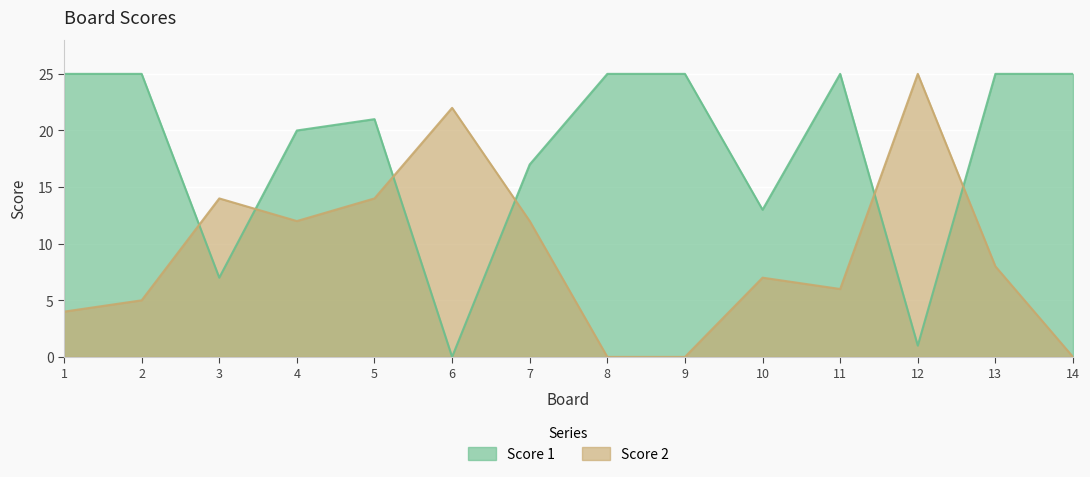

Where does the Score 2 series first go above 8?

3